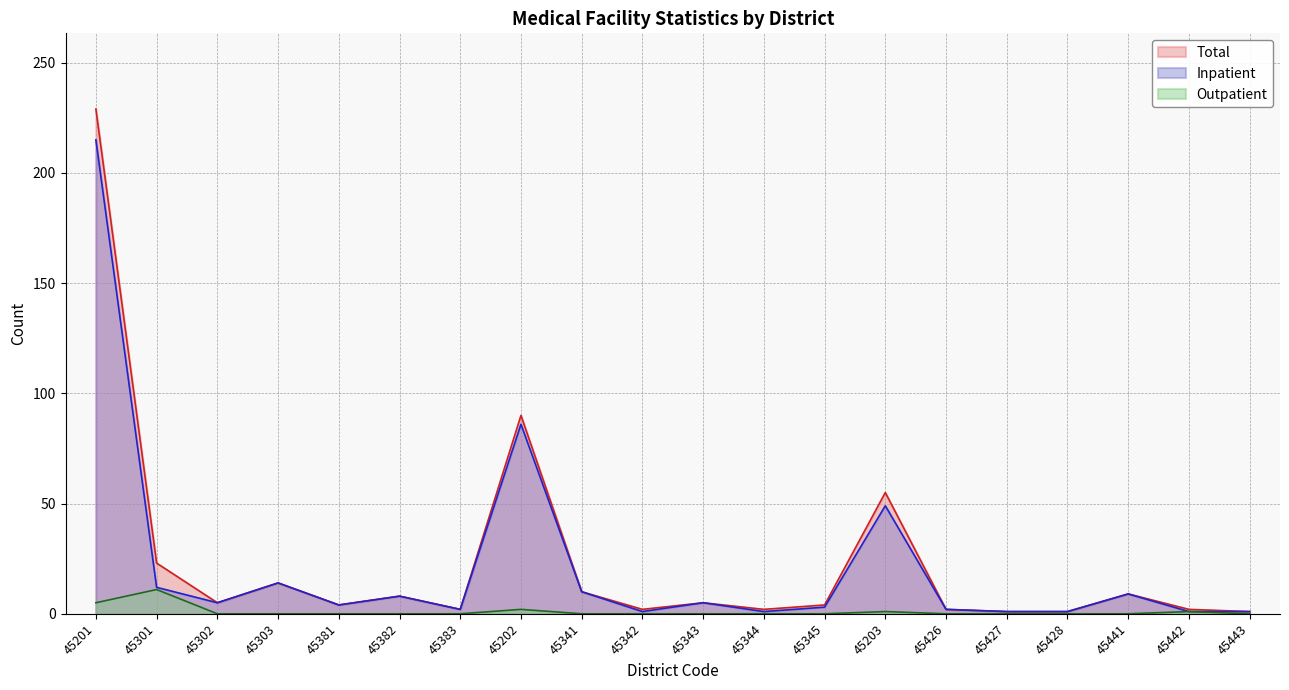

At how many categories does at least one series exceed 106?

1